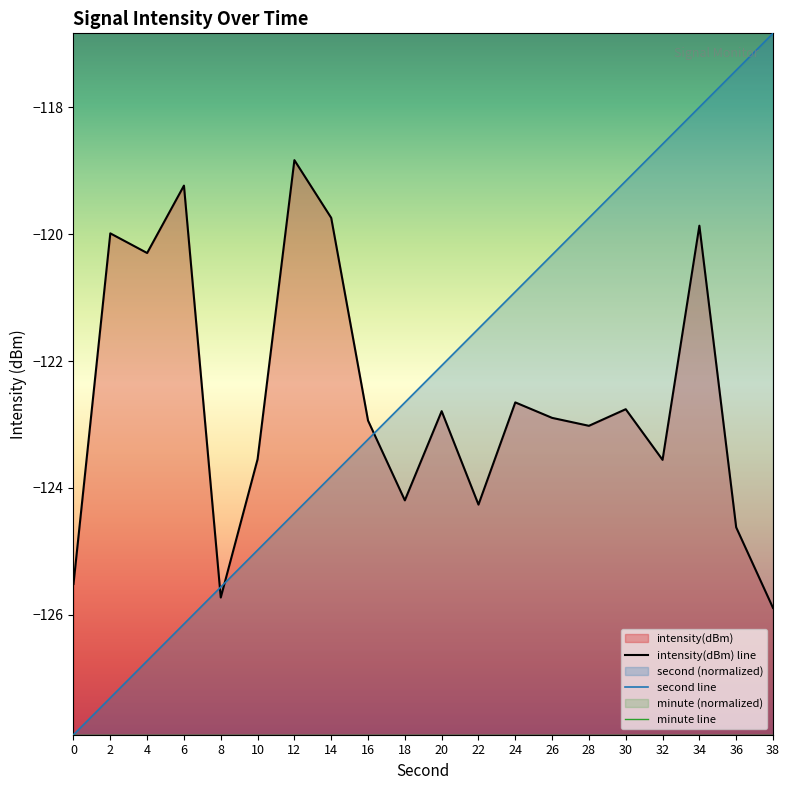

What is the sum of the intensity(dBm) line values at 4 and 34?

-240.2